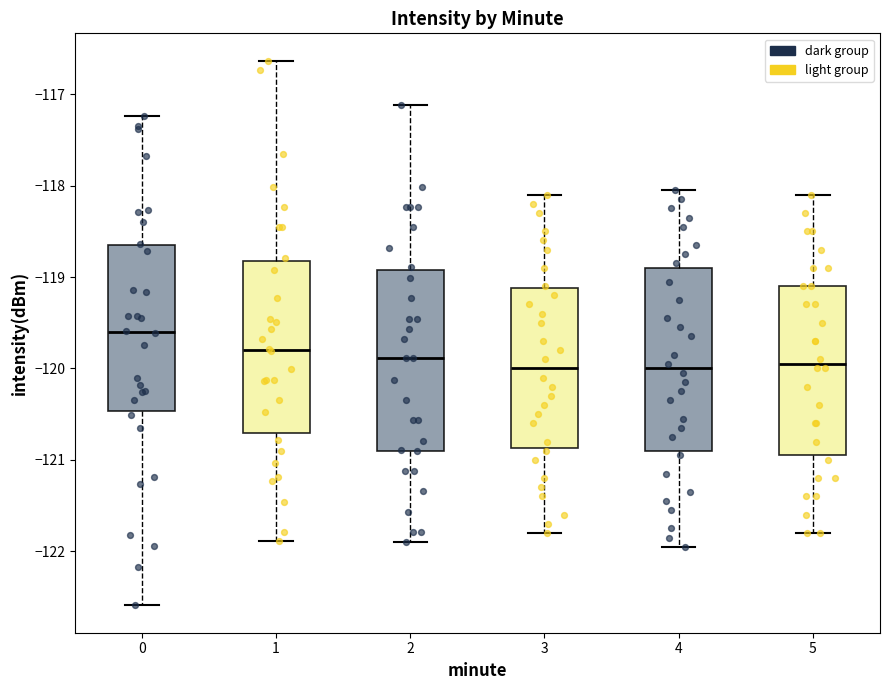

Where does the upper whisker of the box at x = 4 end on the y-axis? The values are not printed on the chart, so give them approximately, as read against the axis.

-118.0